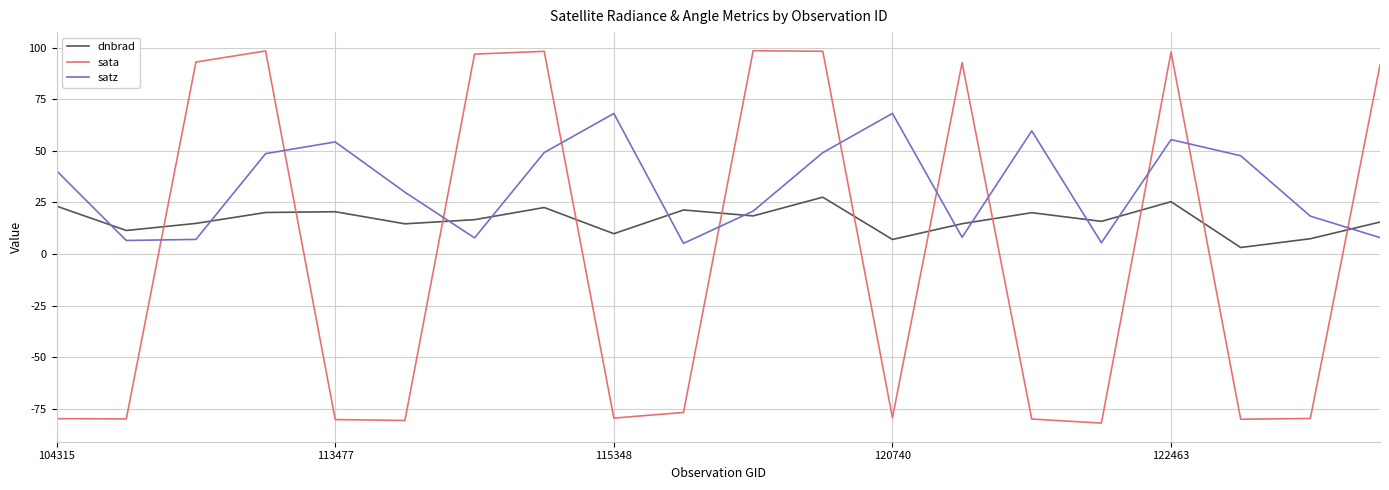

Which series ends up on top after the final intersection of satz and sata?

sata